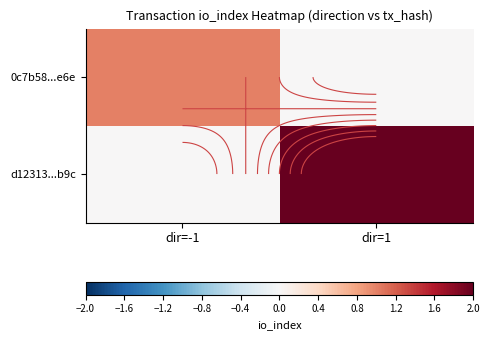

What is the maximum value shown in the chart?

3